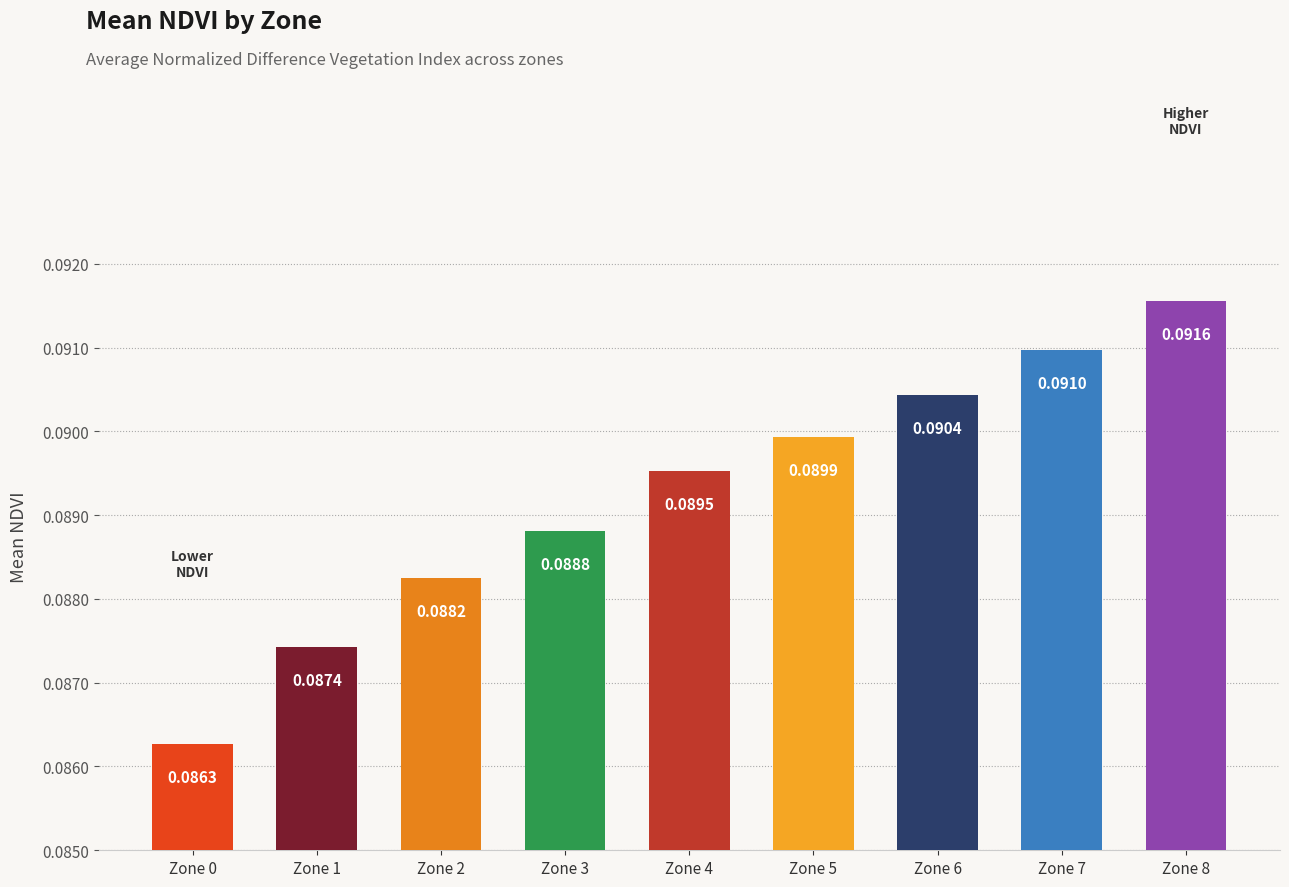

List the labels in order of value, smallest first.

Zone 0, Zone 1, Zone 2, Zone 3, Zone 4, Zone 5, Zone 6, Zone 7, Zone 8